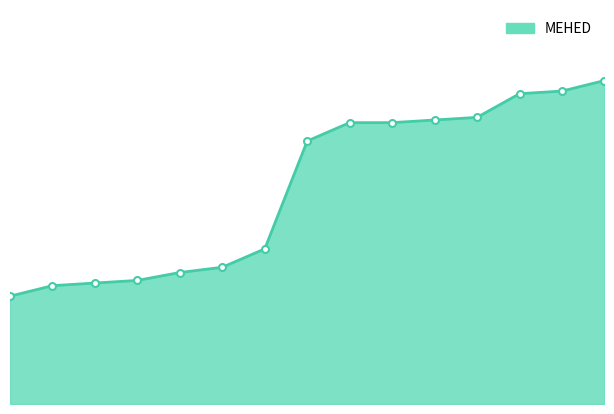

Is this an area chart (filled region under the line)?

Yes